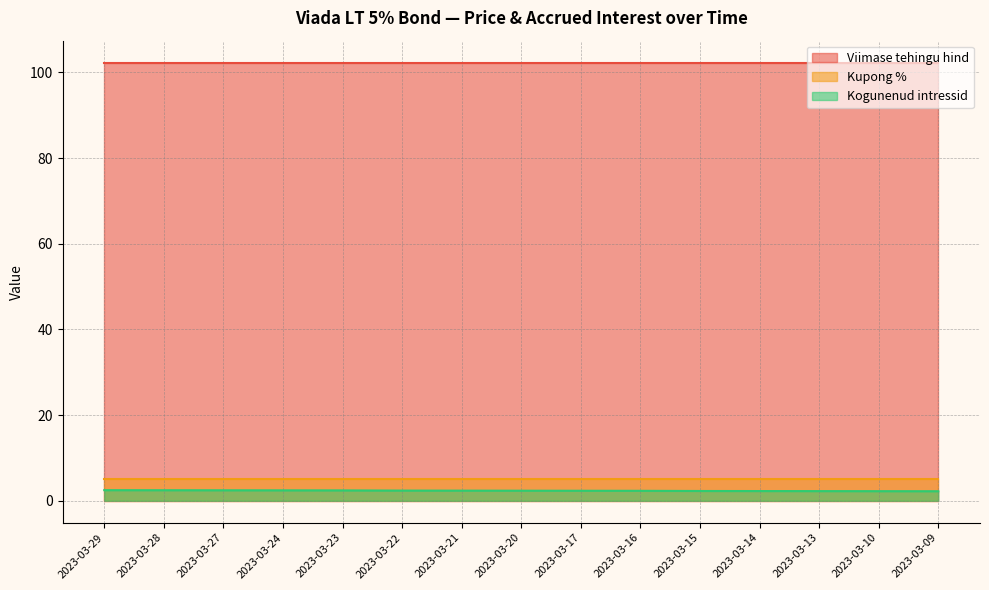

What is the smallest value displayed?

2.2